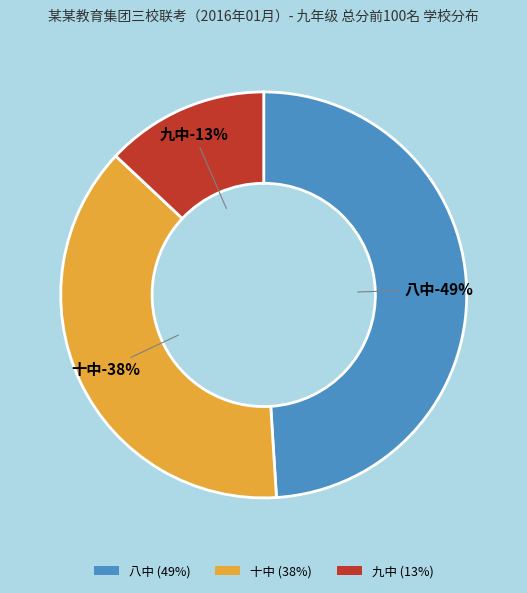

What percentage is the 九中 slice, to the nearest percent?

13%